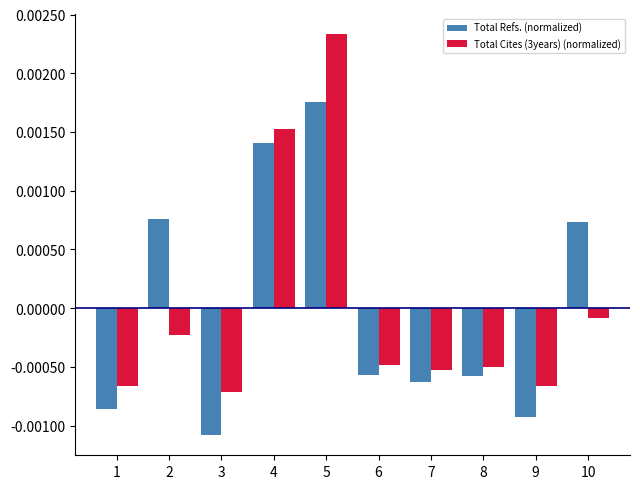

At how many categories does at least one series exceed 0?

4